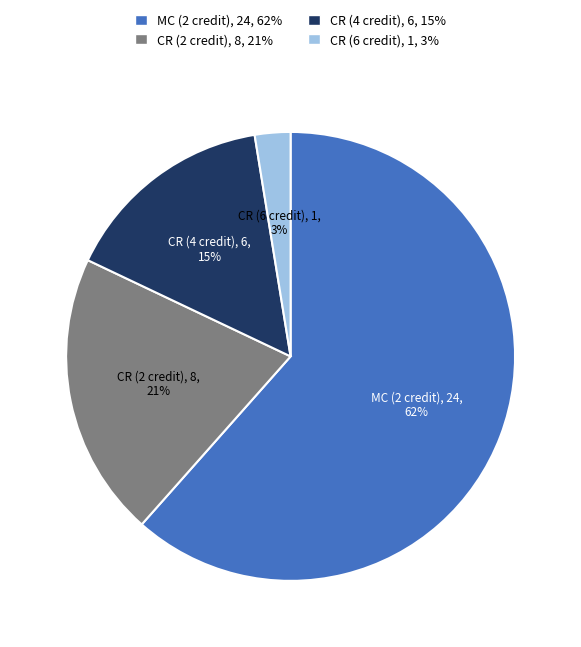

Which slice is the largest?

MC (2 credit)